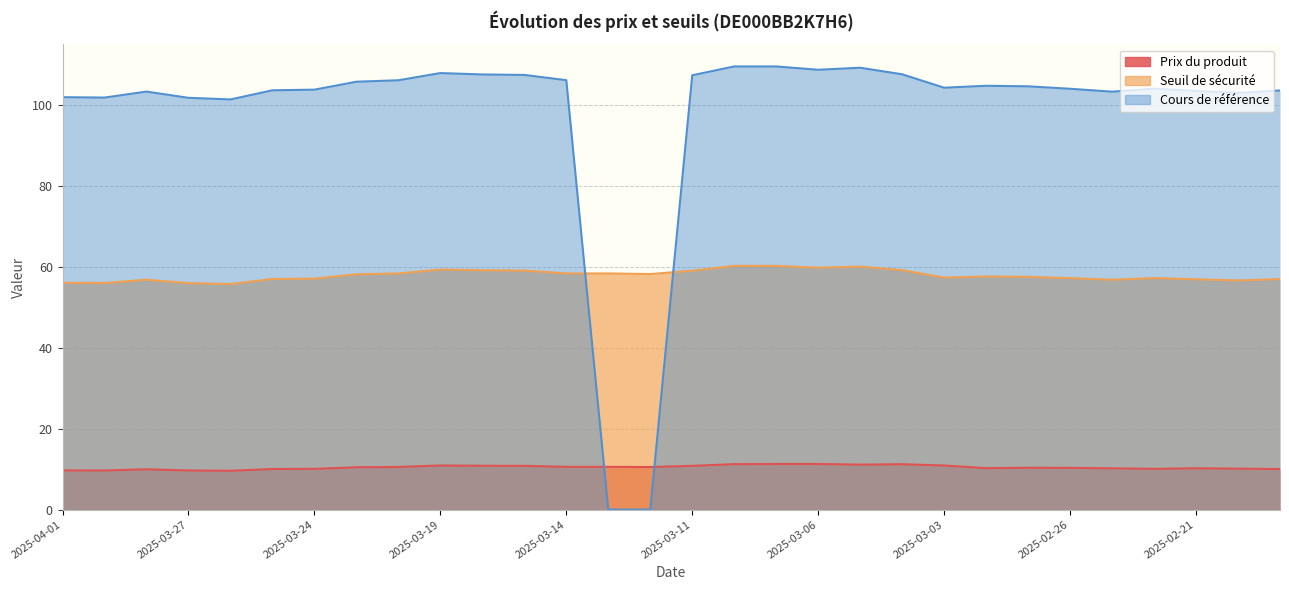

Is the value of Cours de référence at 2025-03-05 greater than the value of Prix du produit at 2025-03-10?

Yes